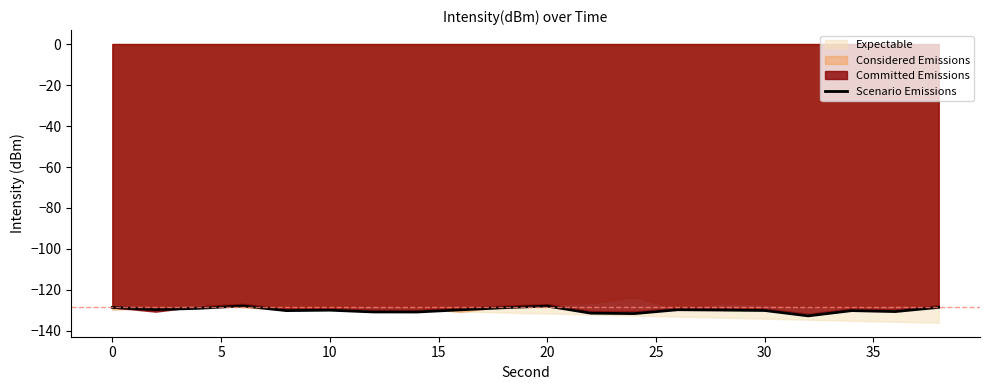

Reading right to left, list all the values displayed in this chart.

-128.5	-130.5	-130.1	-132.6	-130.0	-129.8	-129.6	-131.5	-131.3	-127.8	-128.6	-129.7	-130.7	-130.7	-129.8	-130.1	-127.8	-128.9	-129.6	-128.5